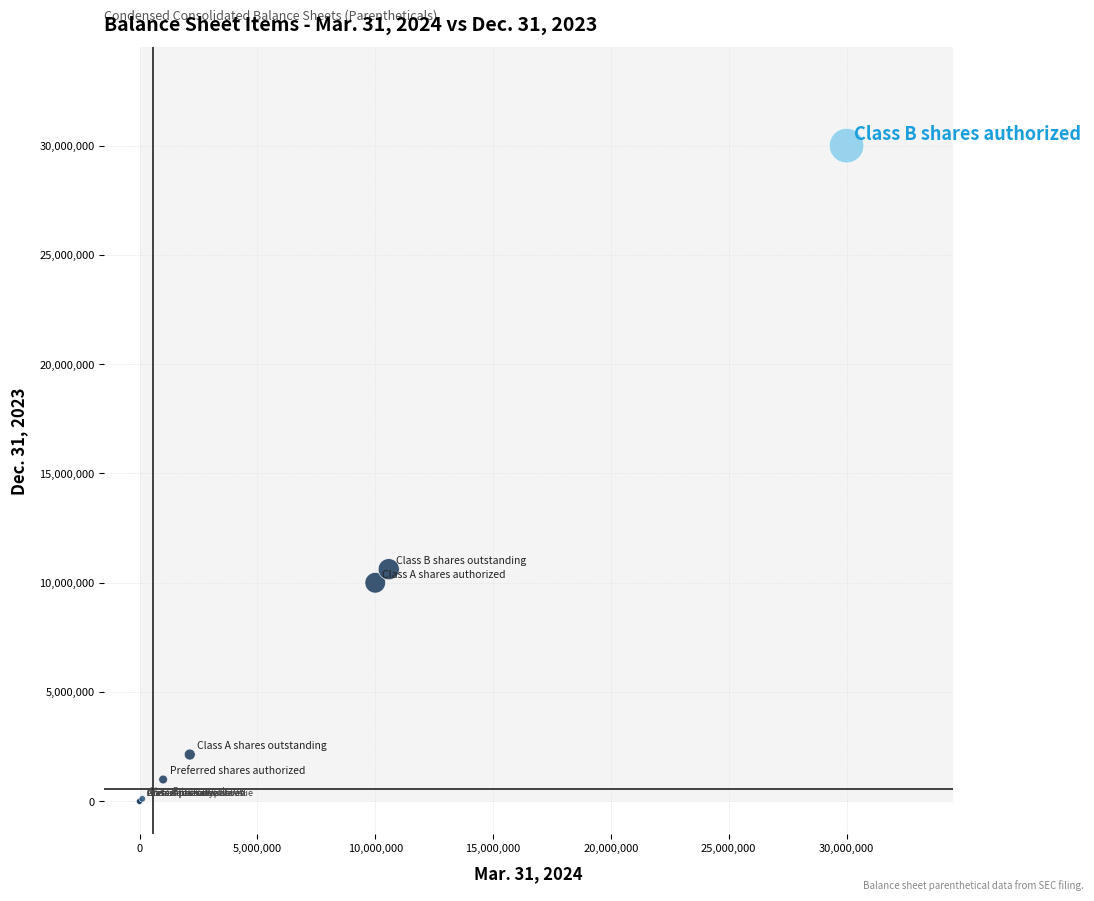

What Y value in the scatter plot is closest to 15000000?

10620260.0